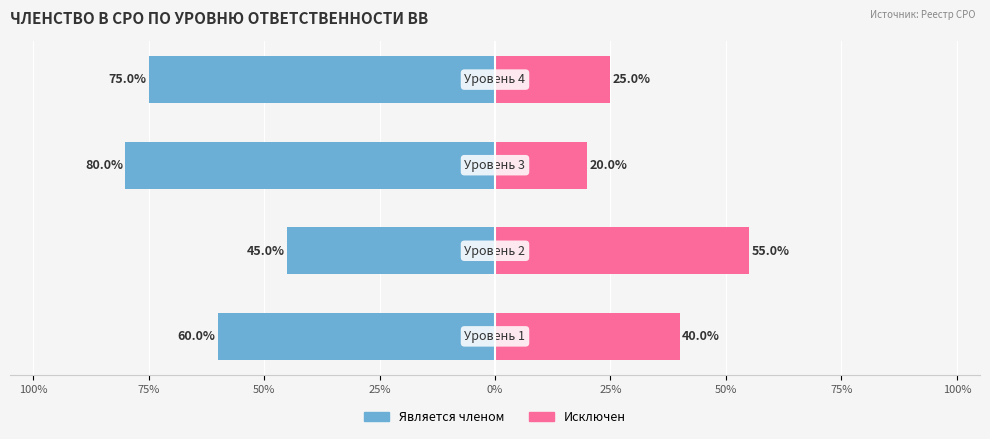

What position from the right is 75%?

3